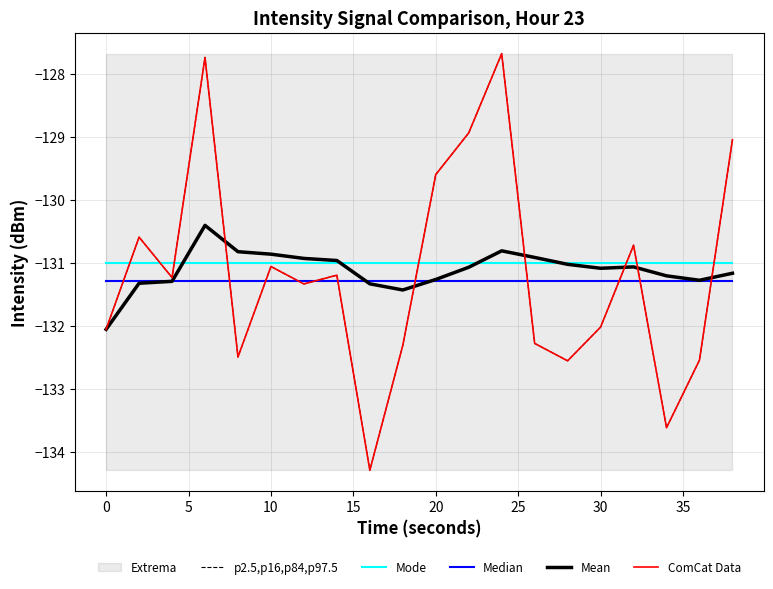

How many intersections are there between p2.5,p16,p84,p97.5 and Mean?

6